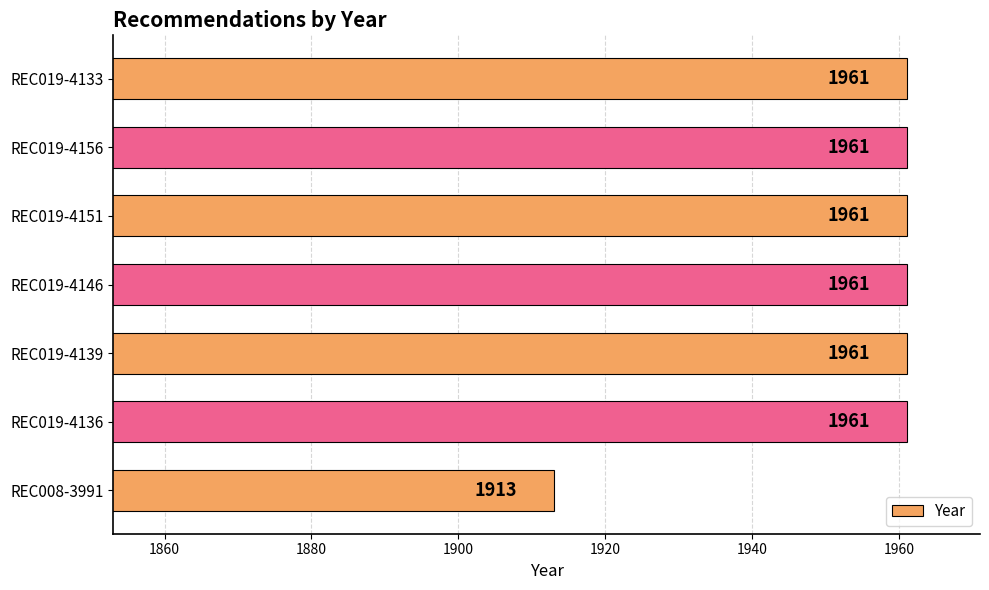

What is the value of the 2nd bar from the top?

1961